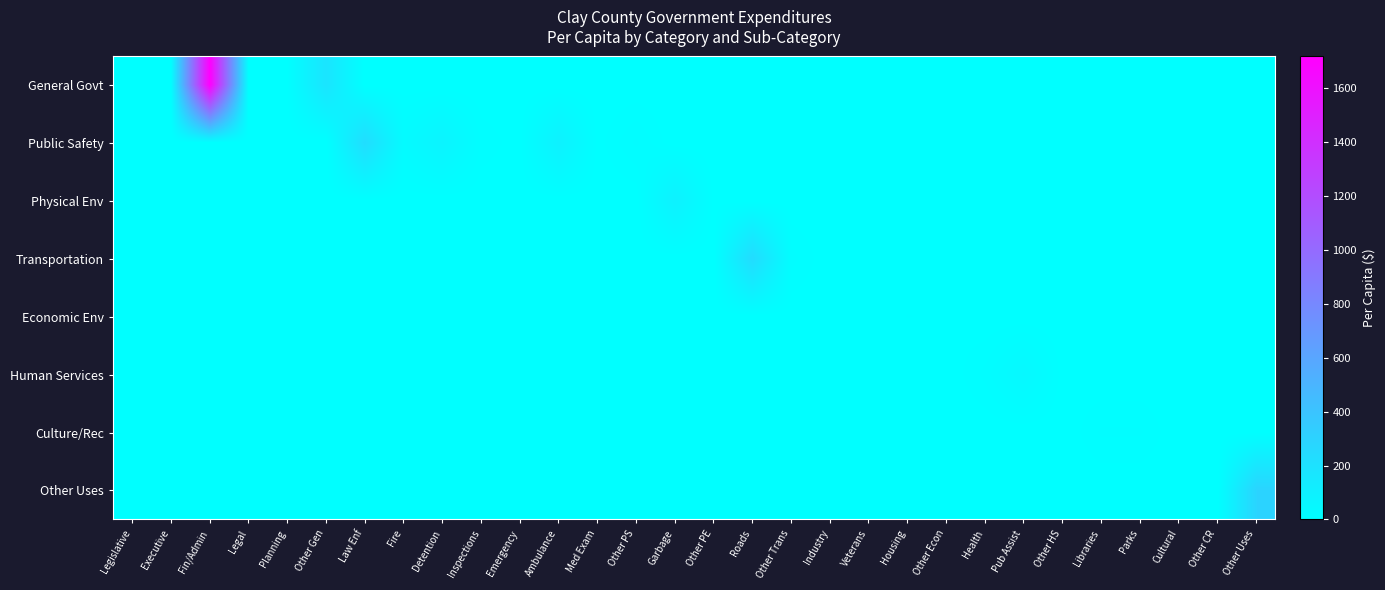

What is the spread (max minus min) of values at Other Trans?

16.5